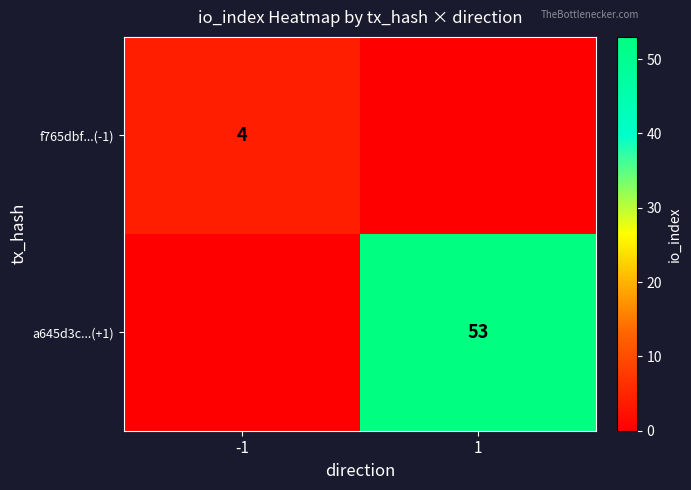

What is the difference between the highest and lowest values at -1?

4